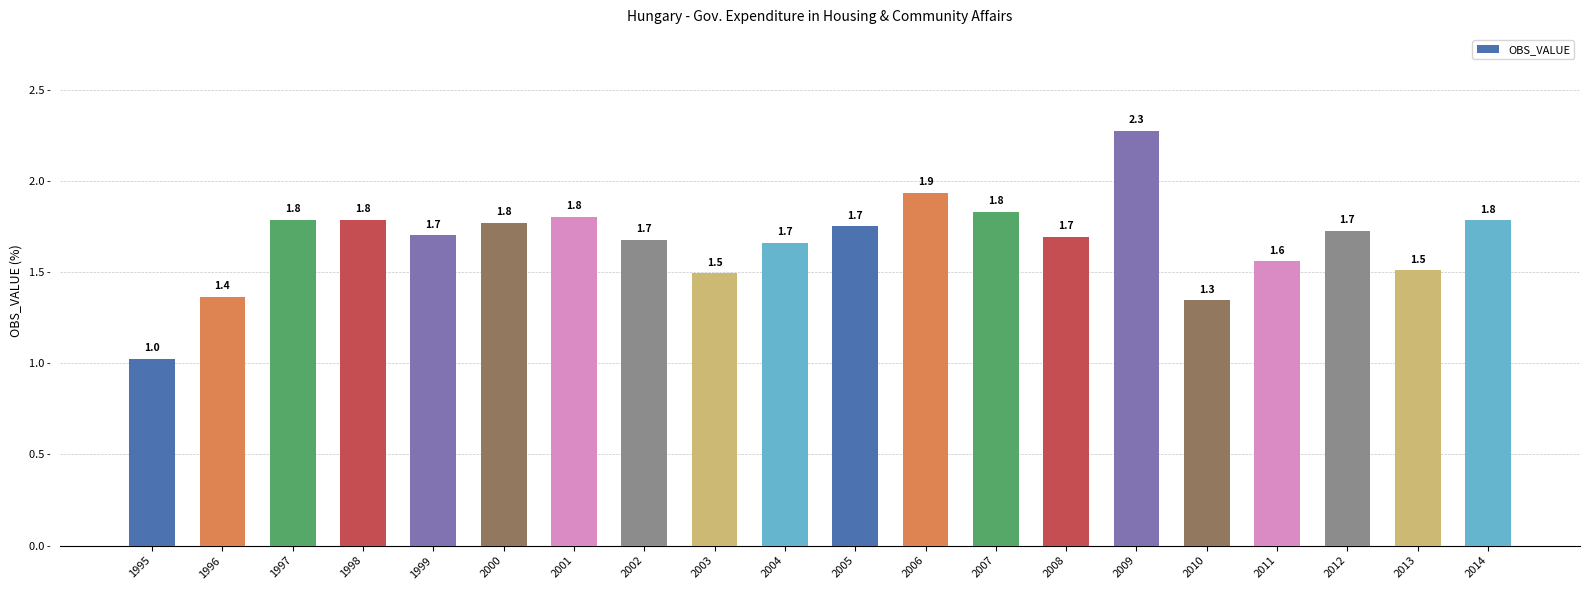

What is the approximate value at 2013?

1.5